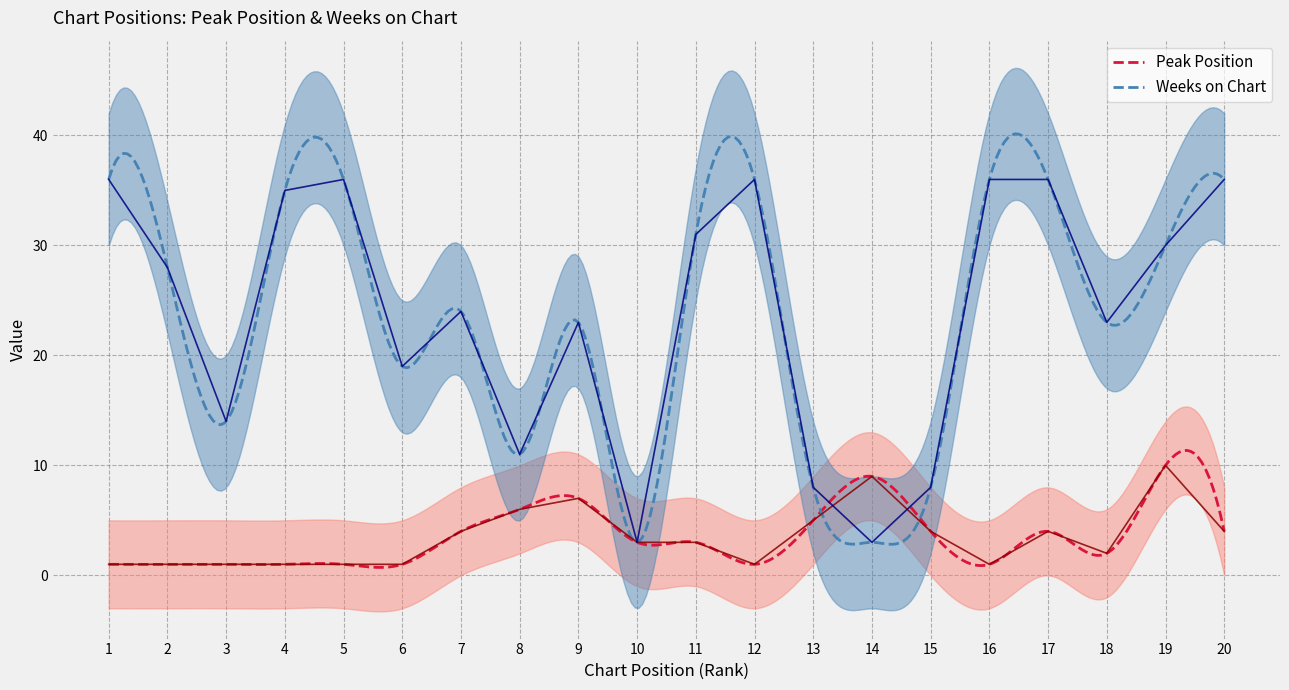

What is the total value across all series at 16?

37